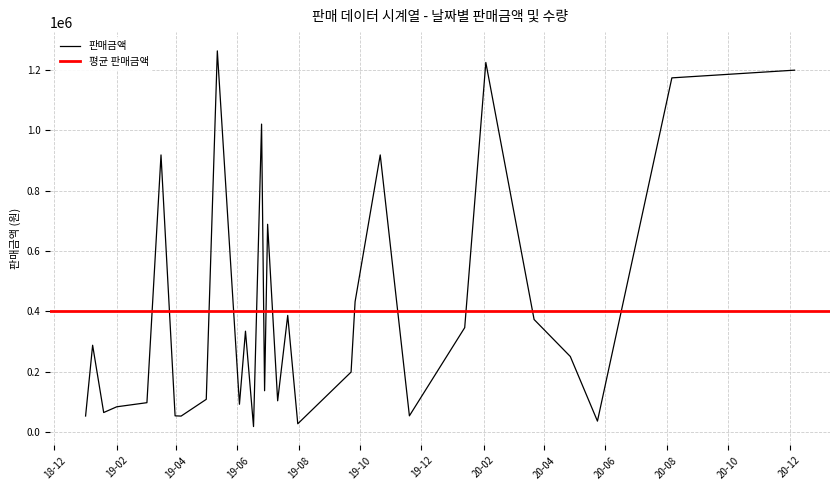

At which category does the data reach its first local valley?

2019-01-19